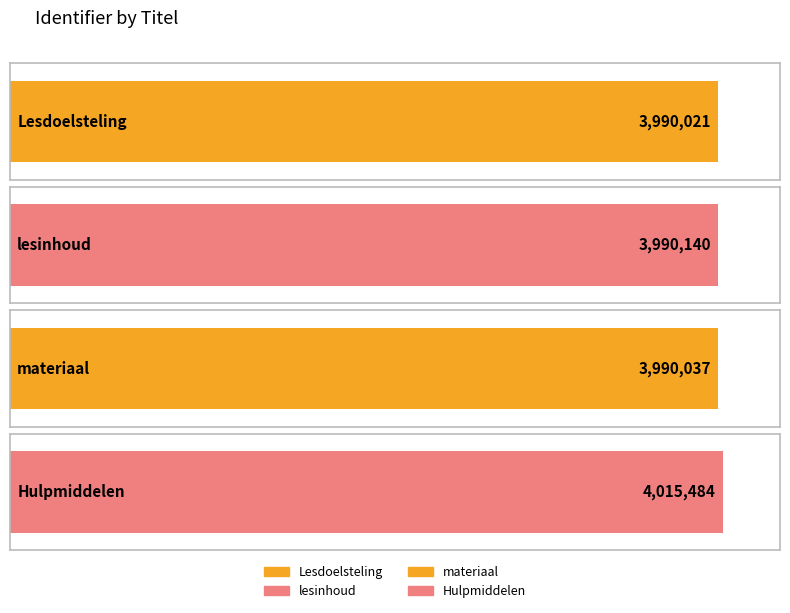

What is the ratio of the value at Lesdoelsteling to the value at lesinhoud?

1.0